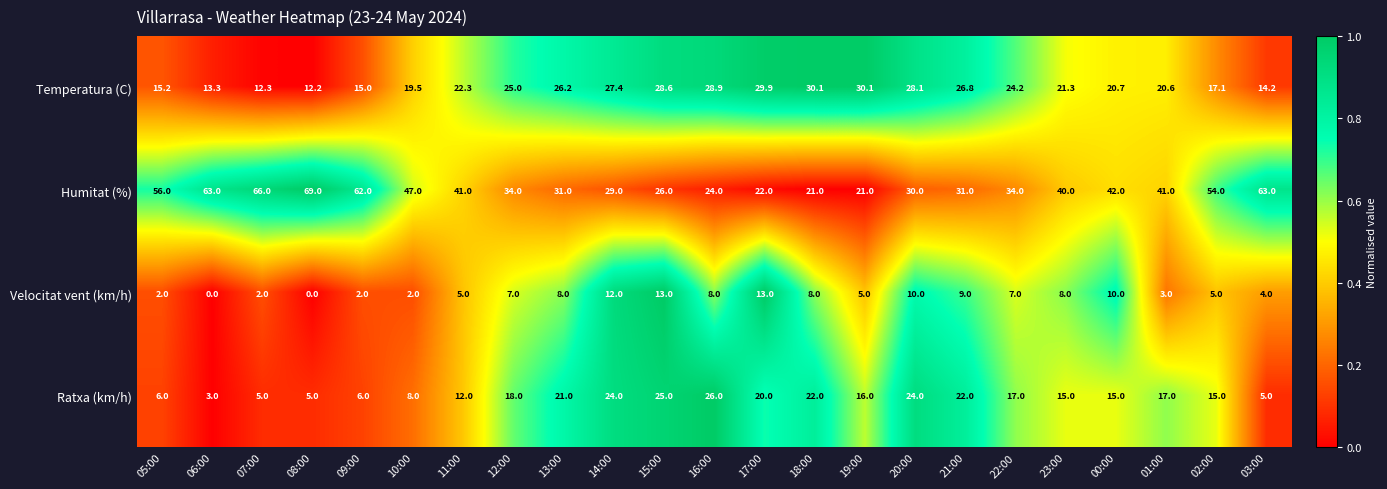

What is the spread (max minus min) of values at 01:00?

38.0